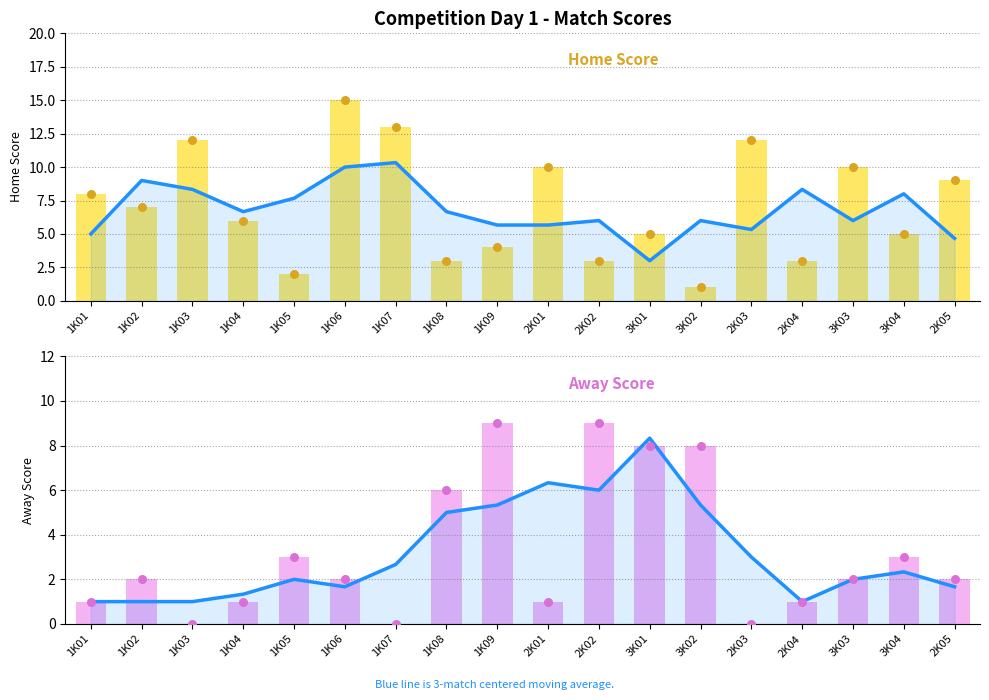

At how many categories does at least one series exceed 5?

18